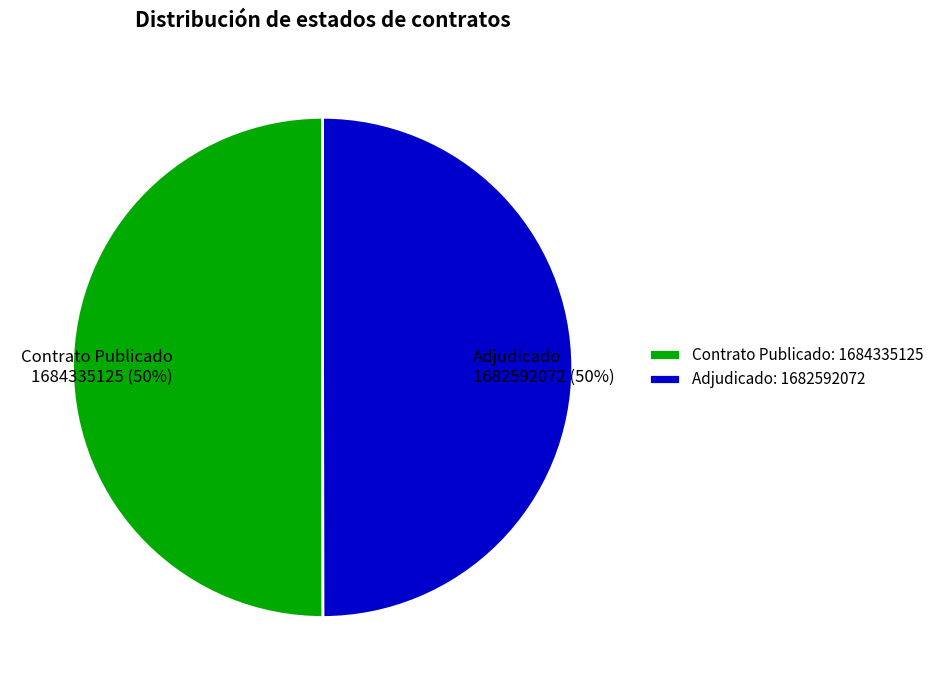

How many segments does this pie chart have?

2